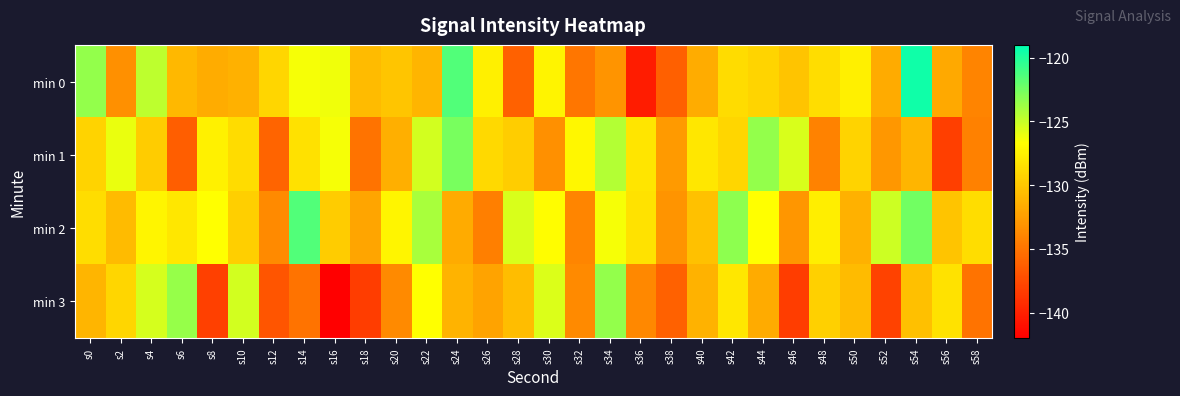

How many data points does each series have?

30